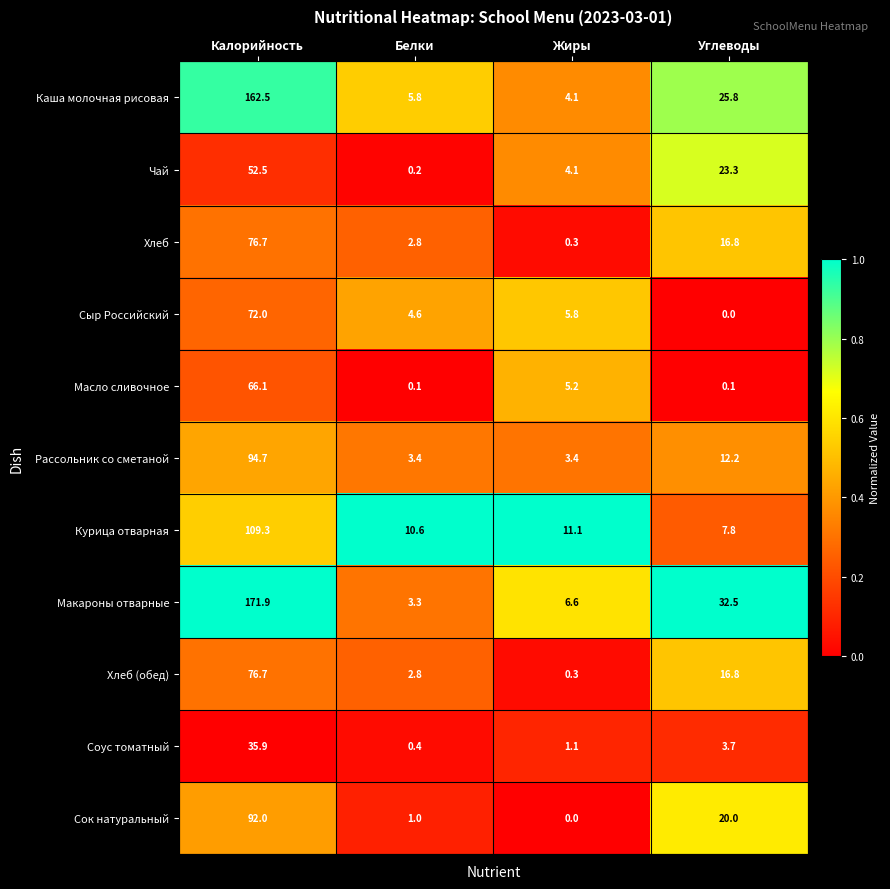

What is the spread (max minus min) of values at Углеводы?

32.5